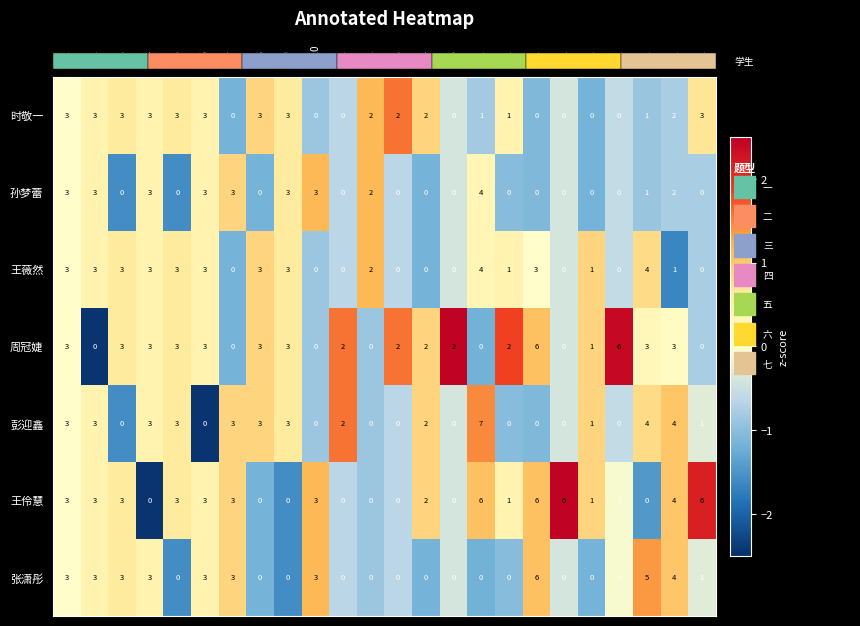

True or false: 时敬一 has a value of 2 at 二.2.

True